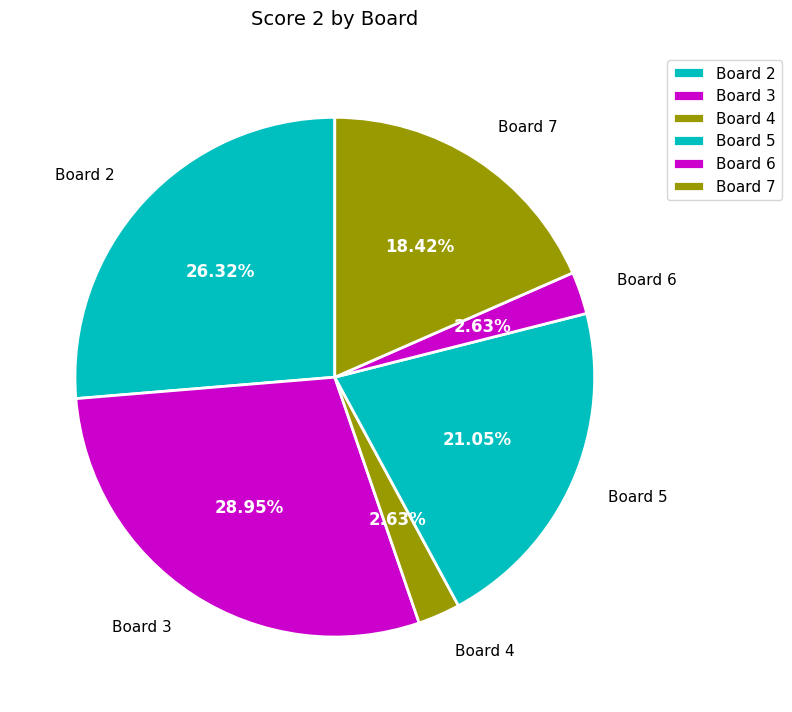

How many segments does this pie chart have?

6